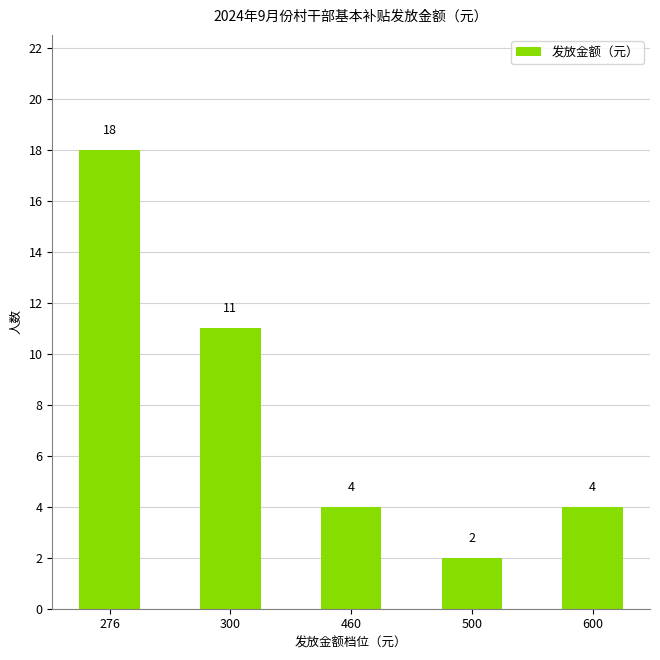

Reading right to left, extract all data points from this chart.

4	2	4	11	18